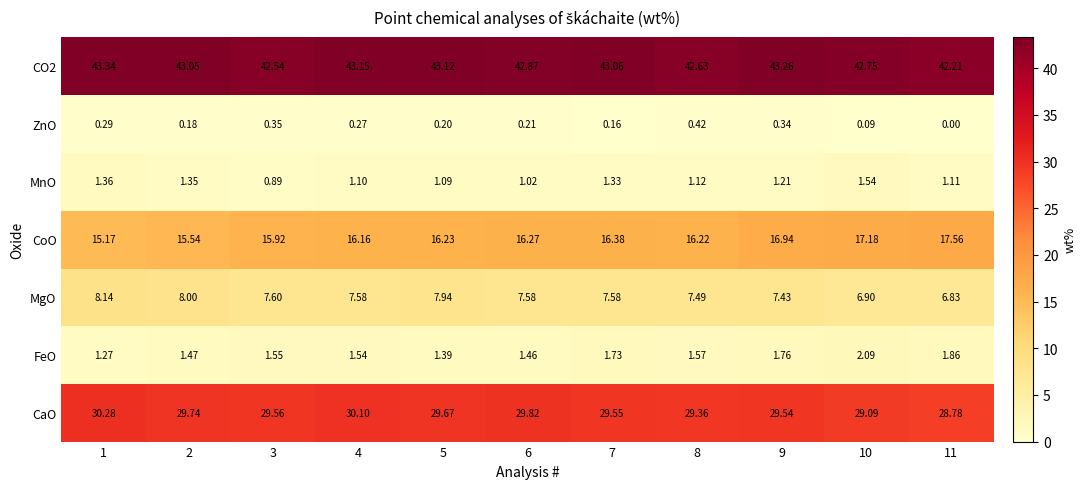

Between 1 and 8, which series saw the biggest shift?

CoO